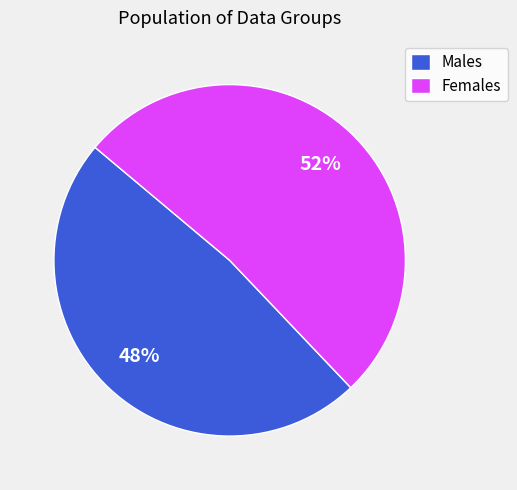

Is there any slice that represents more than half of the pie?

Yes